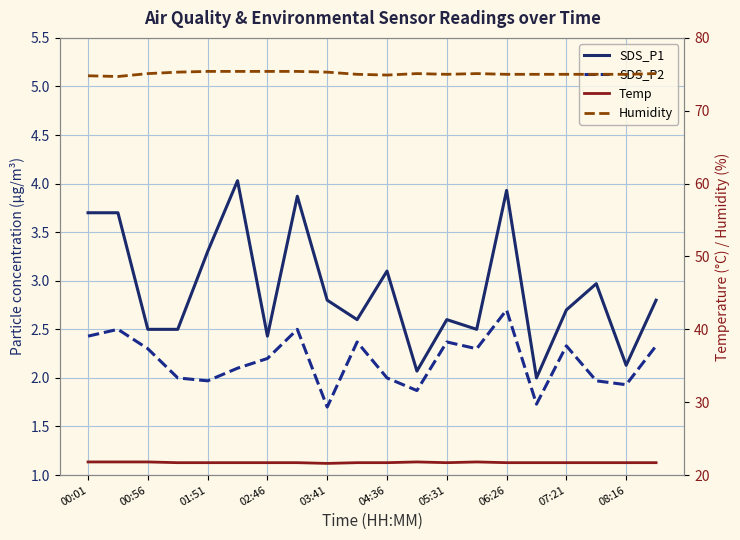

How many lines are shown in the chart?

4